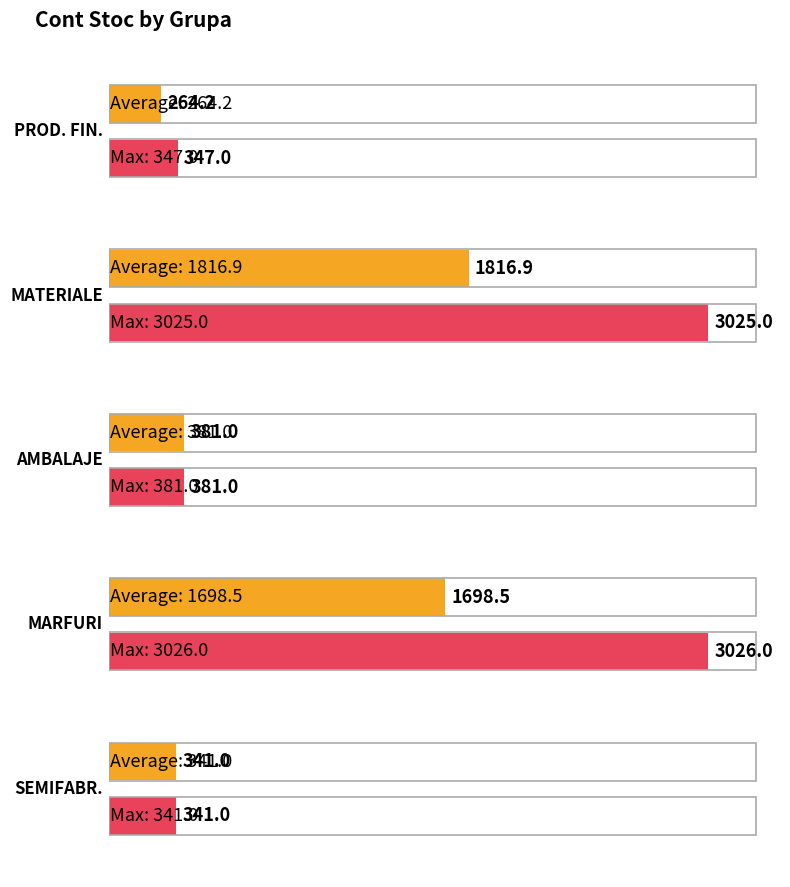

True or false: the data shows 611.0 at AMBALAJE.

False